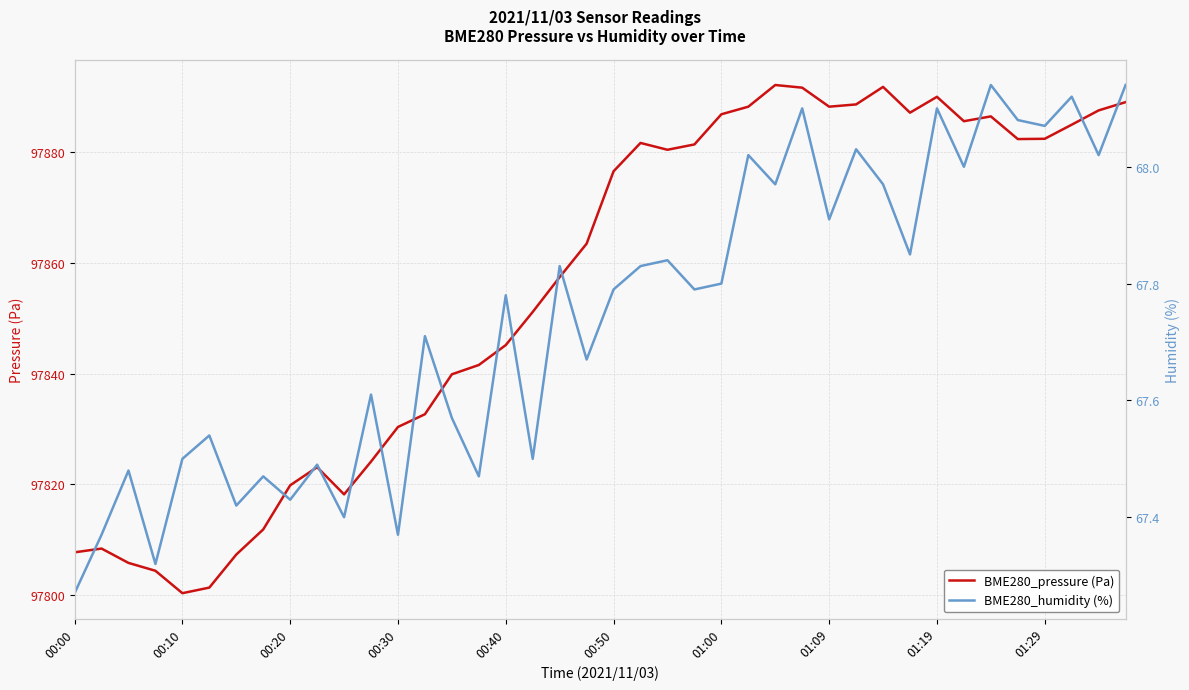

What is the greatest value displayed?

97892.0